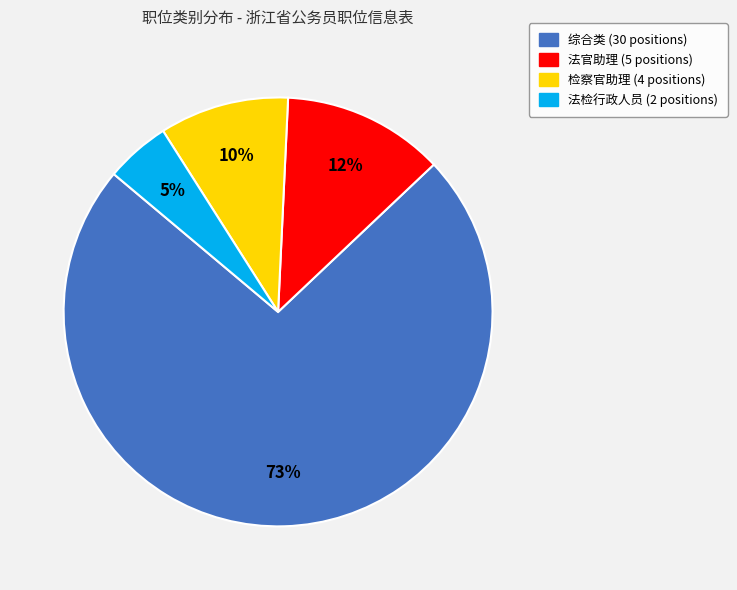

Does any single category account for the majority?

Yes